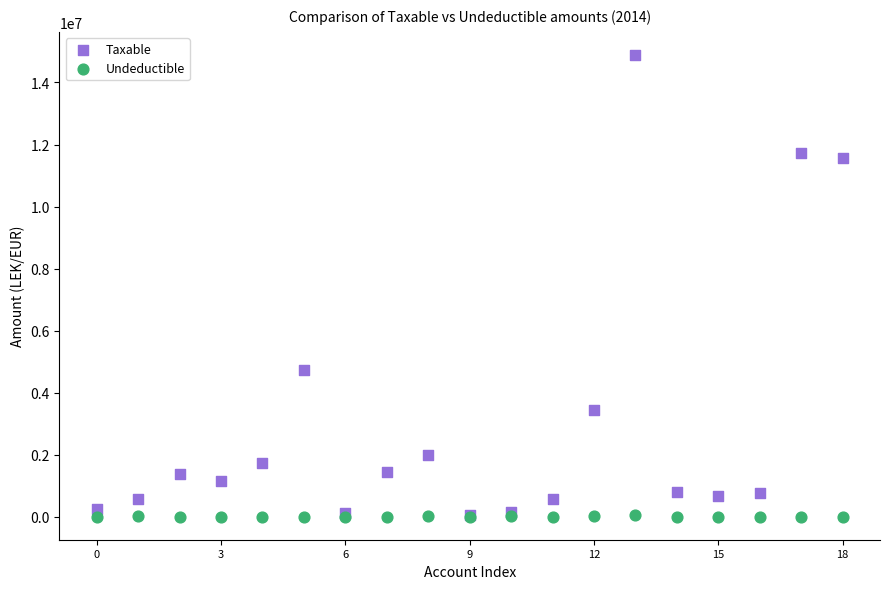

What are all the series names shown in the legend?

Taxable, Undeductible